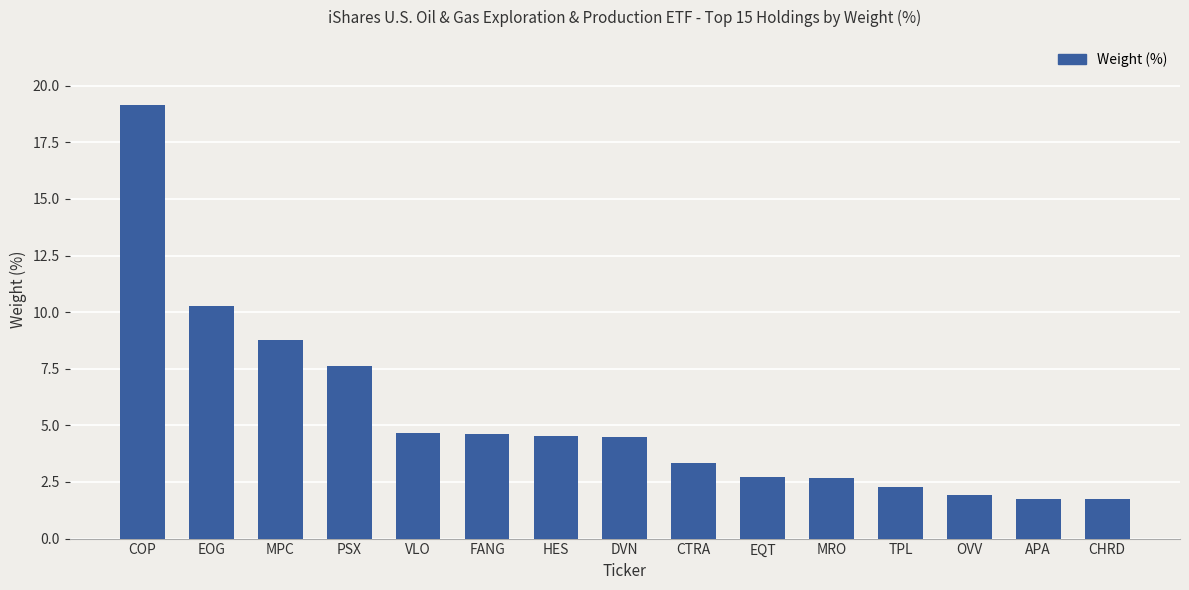

What is the label of the 14th bar from the left?

APA